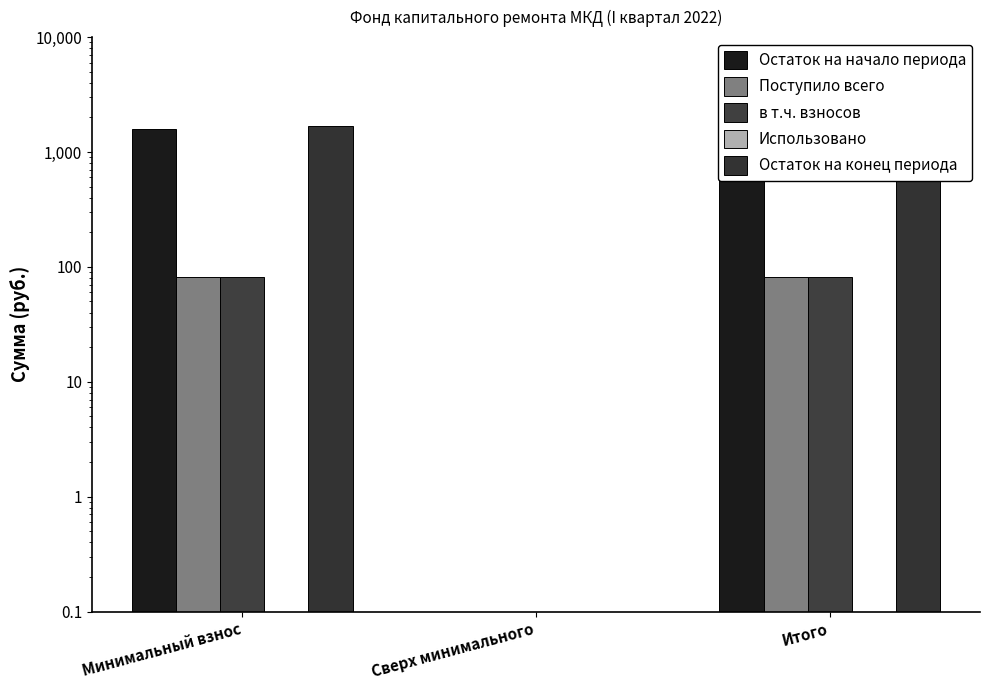

At which label does в т.ч. взносов reach its peak?

Минимальный взнос